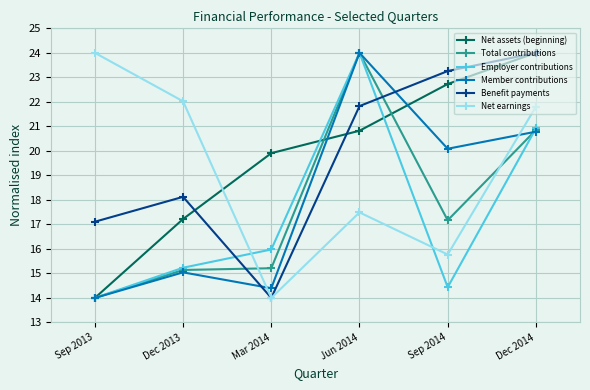

What is the spread (max minus min) of values at Sep 2013?

10.0